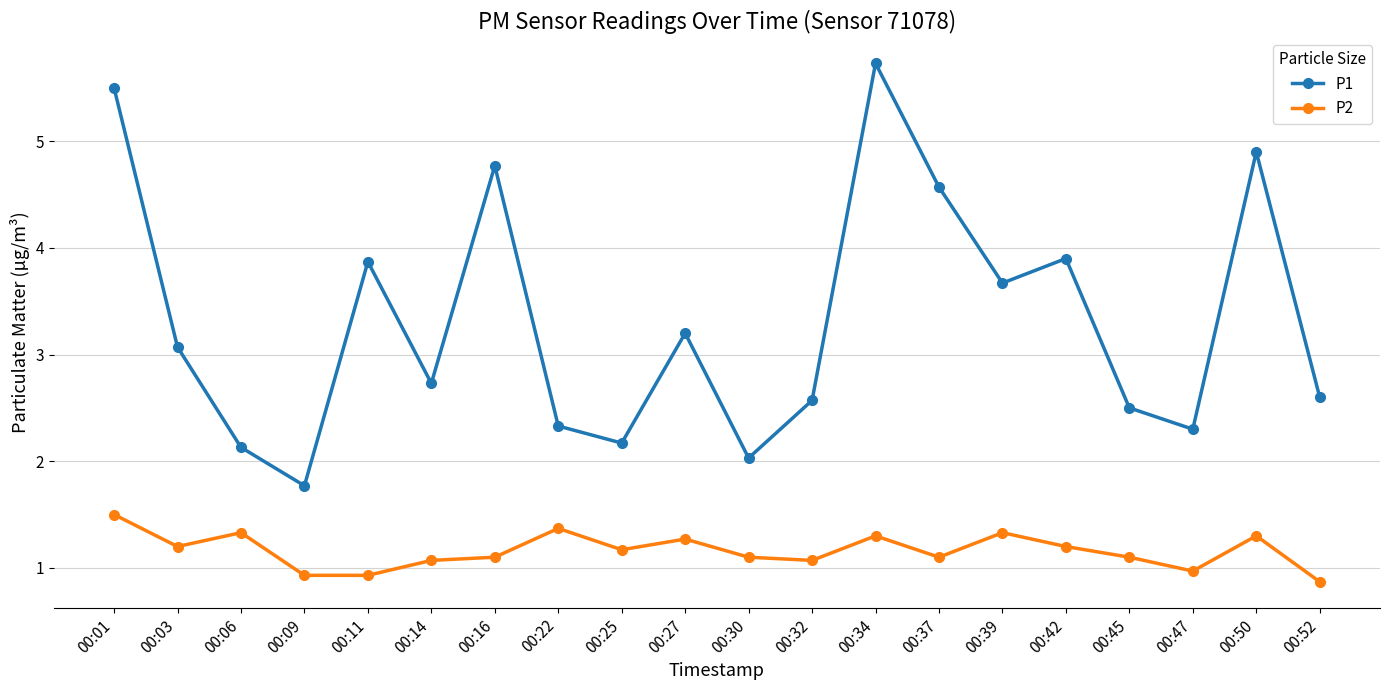

What is the maximum value shown in the chart?

5.7